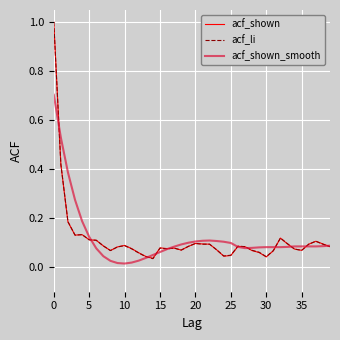

What is the highest value of the acf_shown_smooth series?

0.7